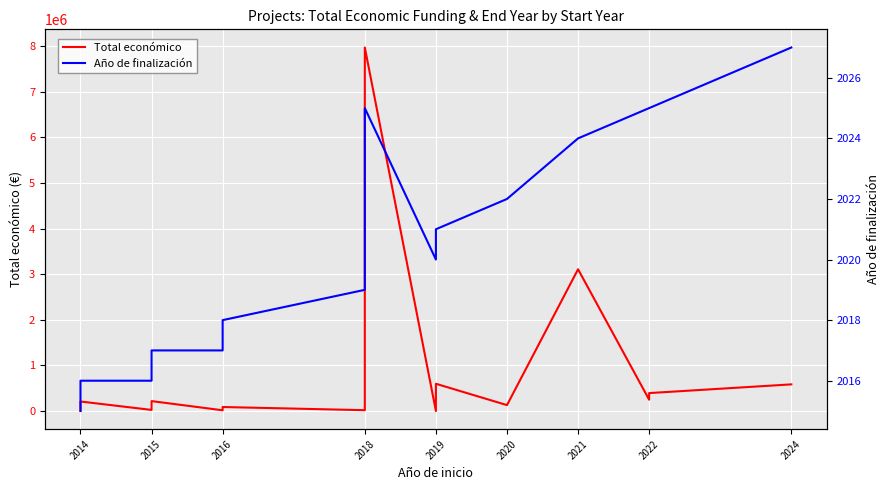

What are all the series names shown in the legend?

Total económico, Año de finalización